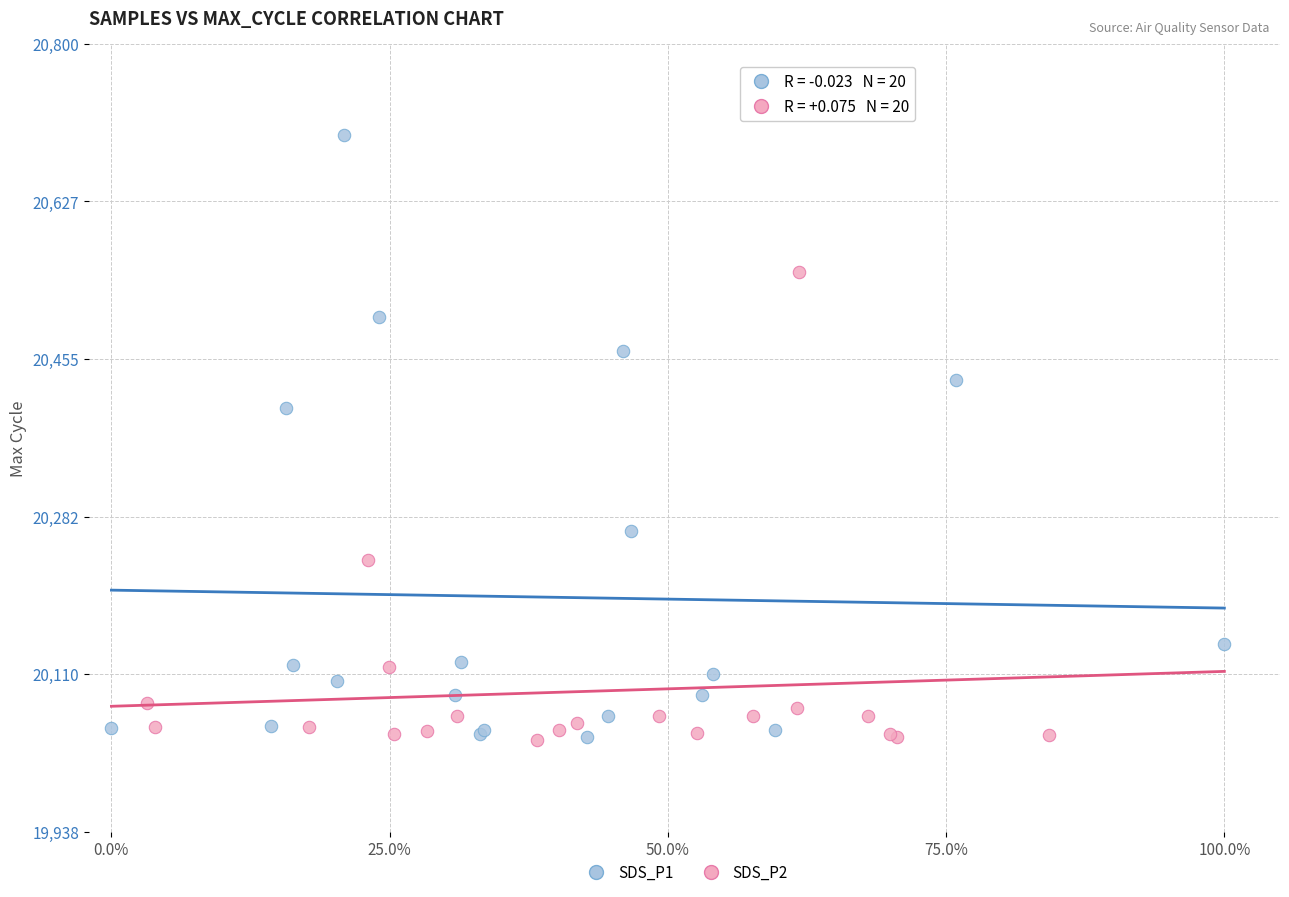

Which series has the widest spread of Y values?

SDS_P1